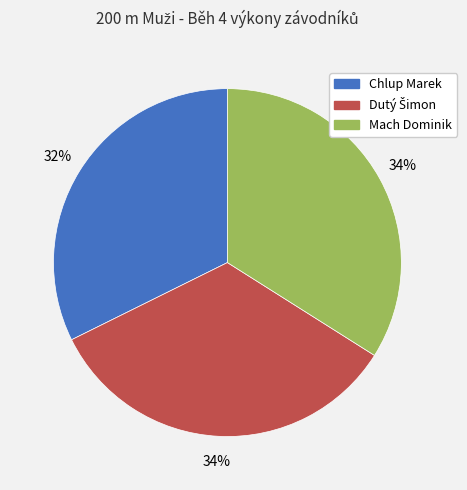

Between Mach Dominik and Chlup Marek, which is larger?

Mach Dominik